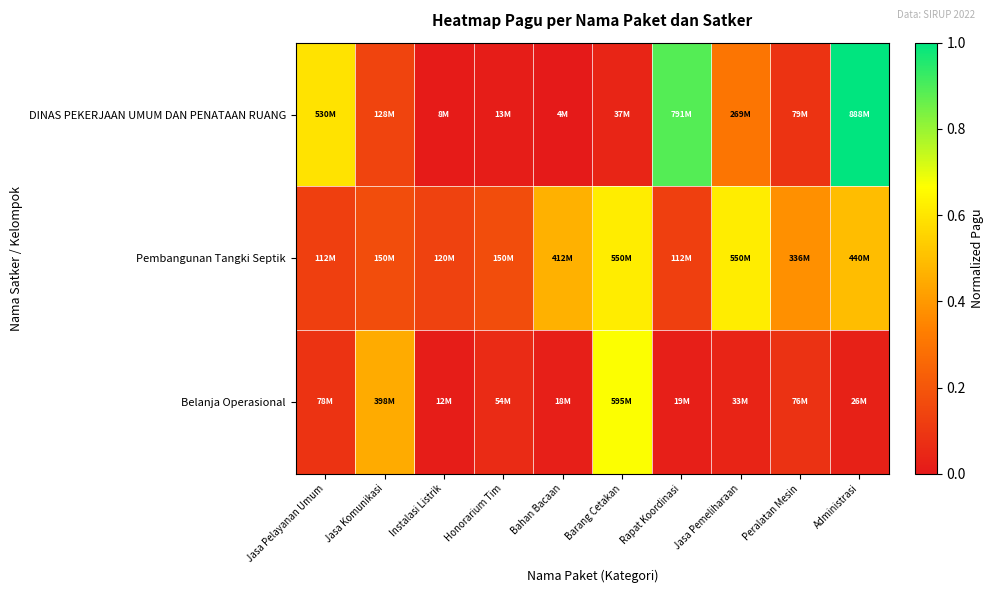

Reading left to right, what are all the values shown in this chart?

DINAS PEKERJAAN UMUM DAN PENATAAN RUANG: Jasa Pelayanan Umum=0.6	Jasa Komunikasi=0.1	Instalasi Listrik=0.0	Honorarium Tim=0.0	Bahan Bacaan=0.0	Barang Cetakan=0.0	Rapat Koordinasi=0.9	Jasa Pemeliharaan=0.3	Peralatan Mesin=0.1	Administrasi=1.0
Pembangunan Tangki Septik: Jasa Pelayanan Umum=0.1	Jasa Komunikasi=0.2	Instalasi Listrik=0.1	Honorarium Tim=0.2	Bahan Bacaan=0.5	Barang Cetakan=0.6	Rapat Koordinasi=0.1	Jasa Pemeliharaan=0.6	Peralatan Mesin=0.4	Administrasi=0.5
Belanja Operasional: Jasa Pelayanan Umum=0.1	Jasa Komunikasi=0.4	Instalasi Listrik=0.0	Honorarium Tim=0.1	Bahan Bacaan=0.0	Barang Cetakan=0.7	Rapat Koordinasi=0.0	Jasa Pemeliharaan=0.0	Peralatan Mesin=0.1	Administrasi=0.0